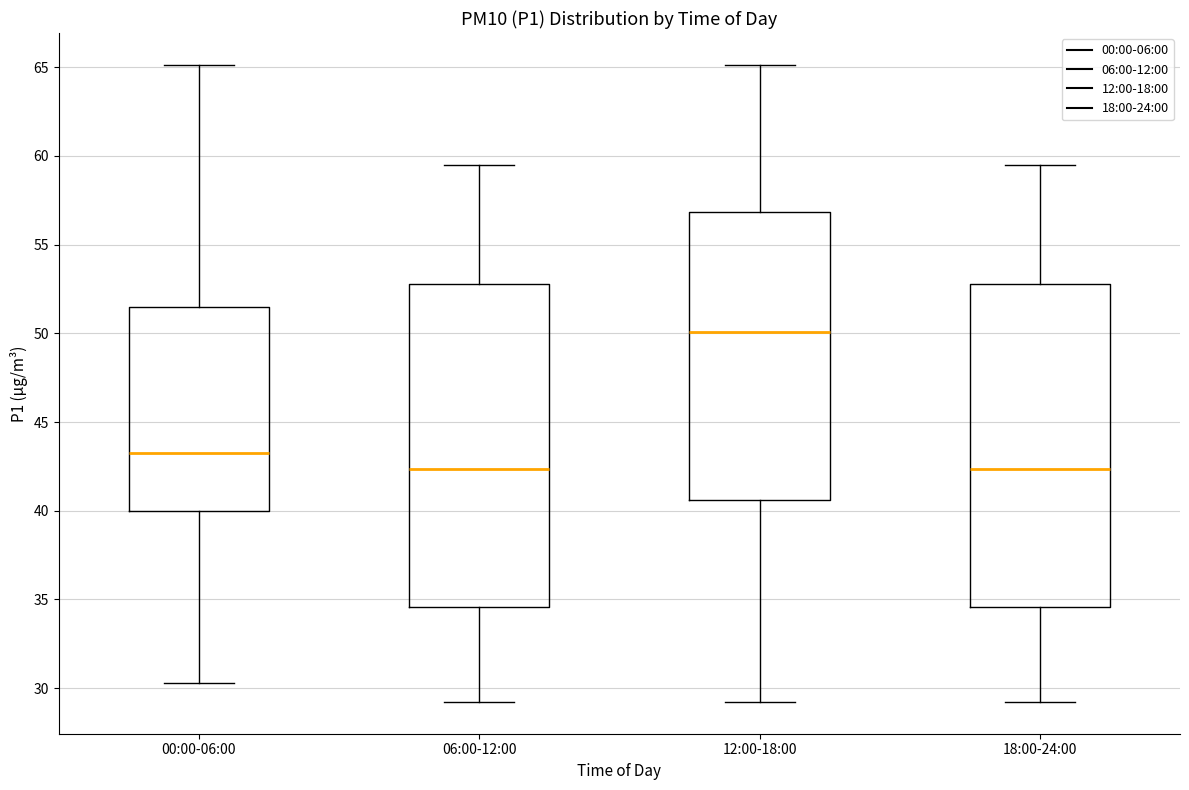

Where does the upper whisker of the box for 12:00-18:00 end on the y-axis? The values are not printed on the chart, so give them approximately, as read against the axis.

65.0